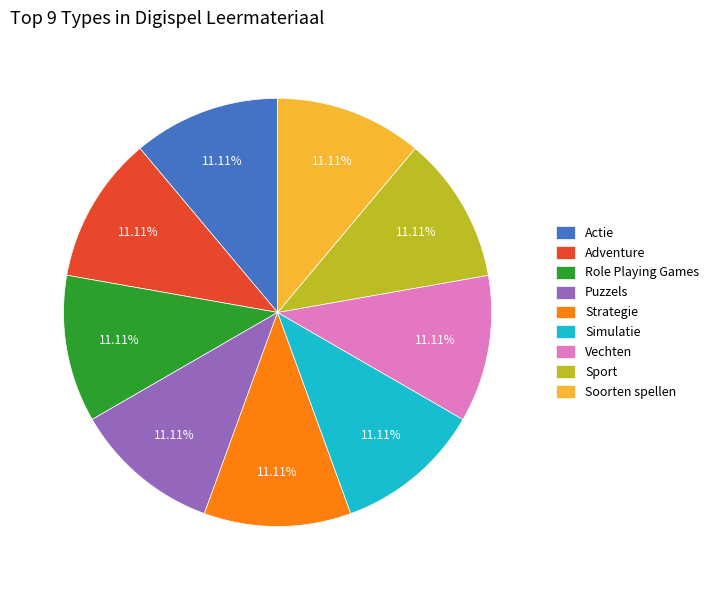

What is the ratio of the value at Simulatie to the value at Role Playing Games?

1.0